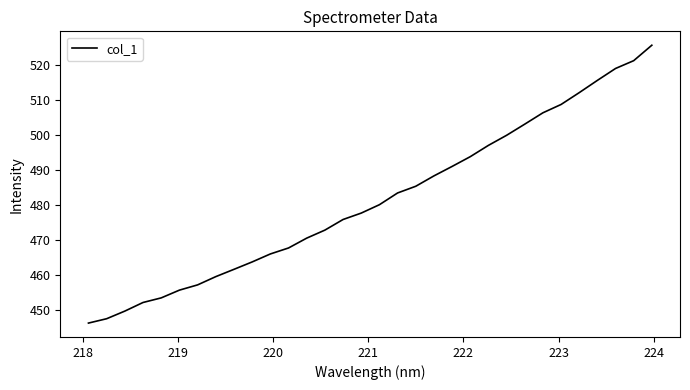

Does the chart display data point markers on the line(s)?

No